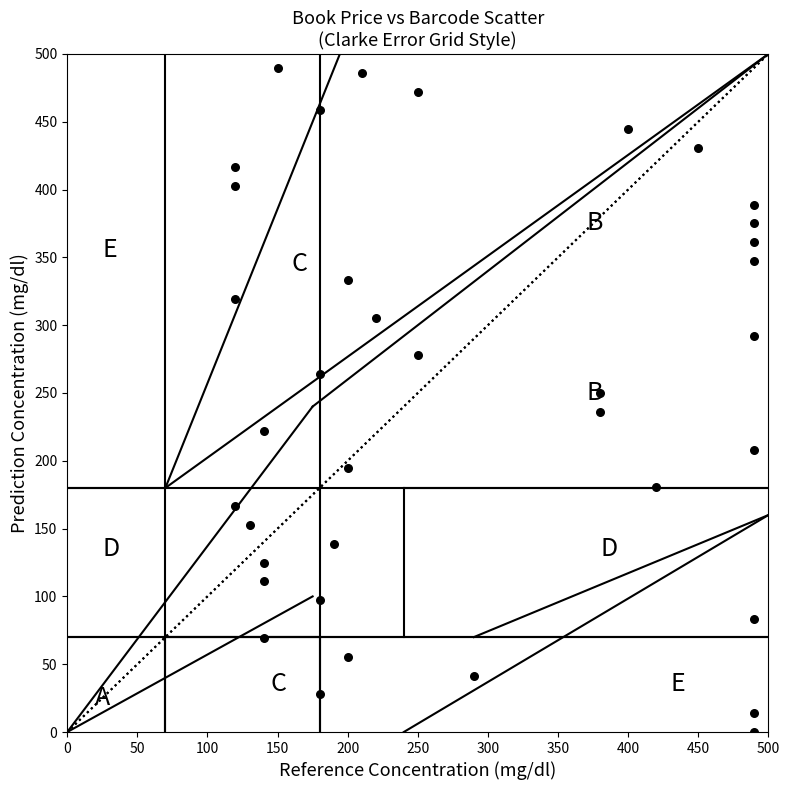

What is the range of Y values (max minus min)?

490.0